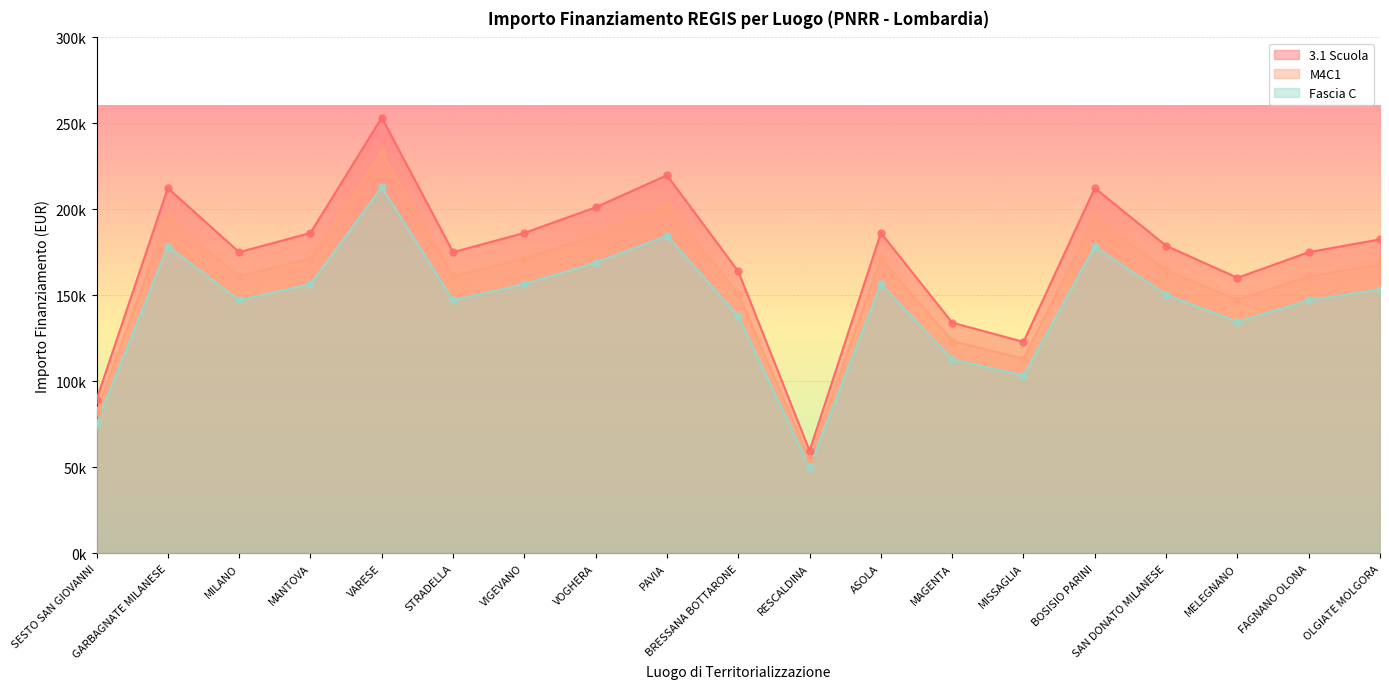

What are all the series names shown in the legend?

3.1 Scuola, M4C1, Fascia C